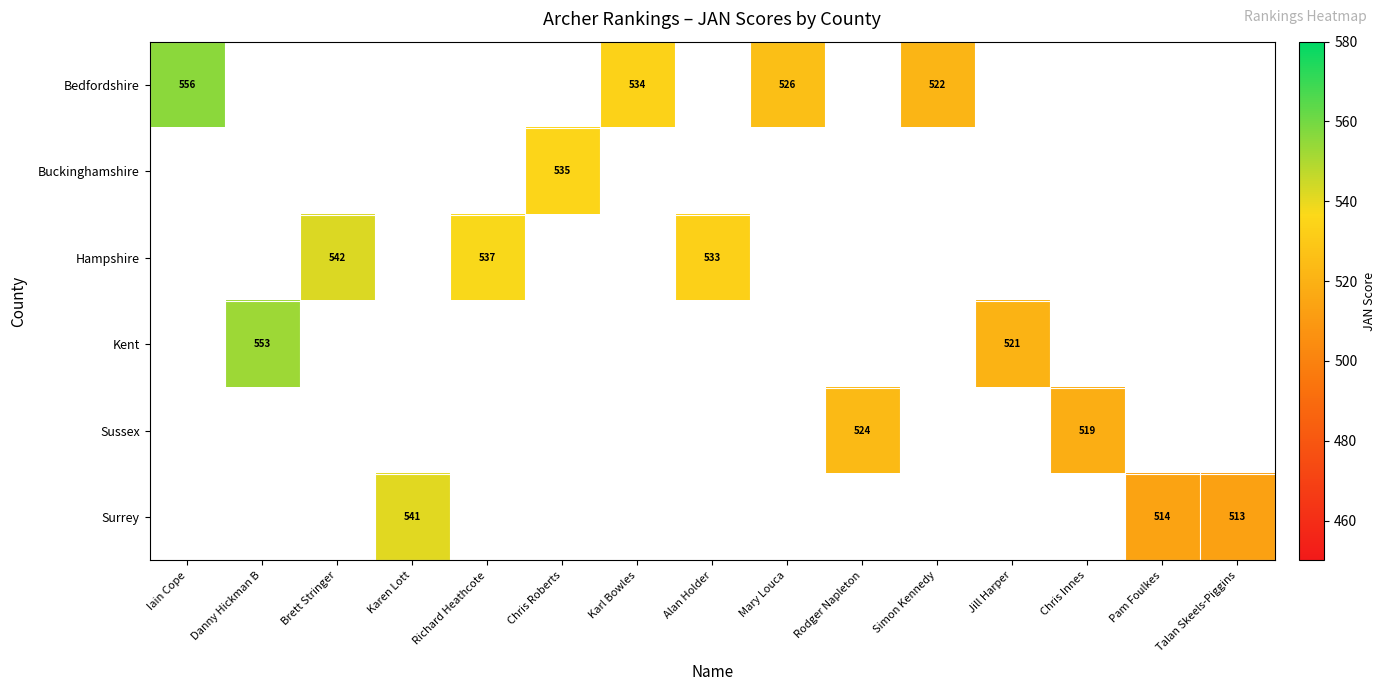

The Sussex series shows 789 at Rodger Napleton. True or false?

False